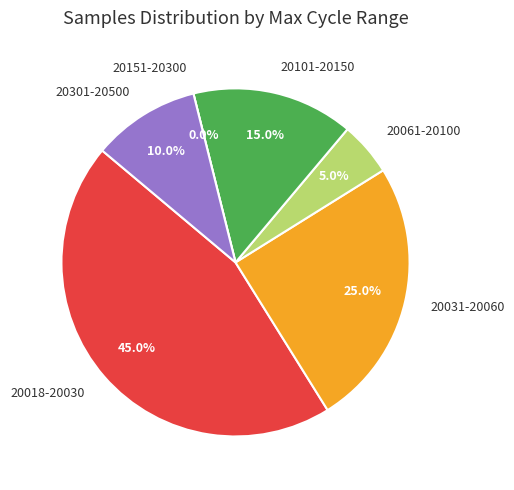

Does 28 represent more than half of the total?

No